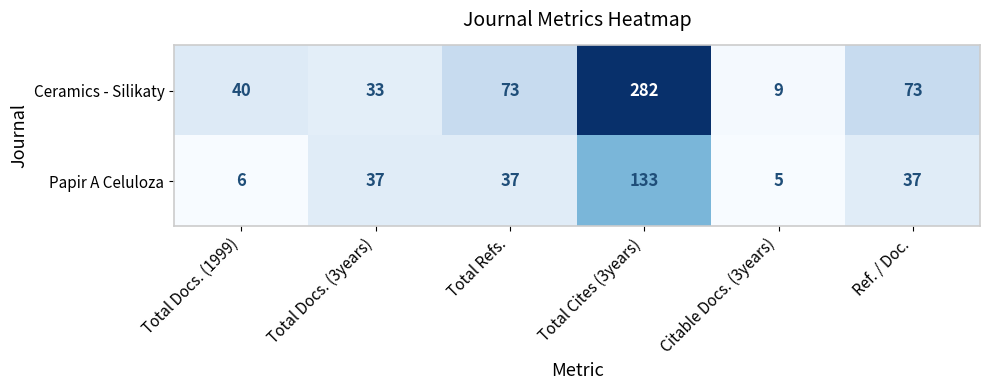

What is the sum of all Ceramics - Silikaty values?

510